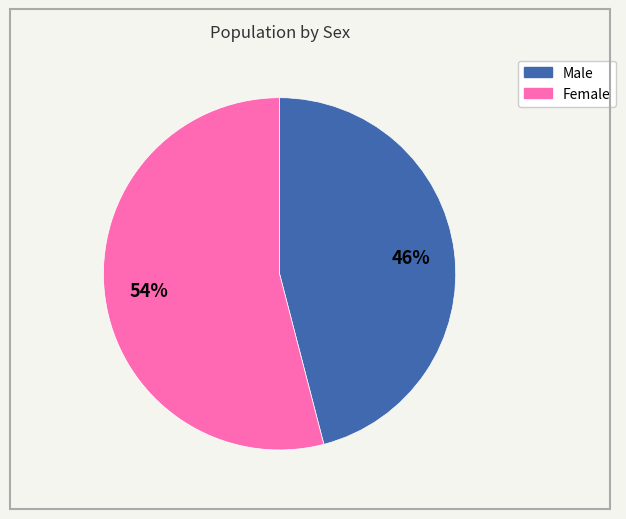

The Female slice represents 64% of the pie. True or false?

False